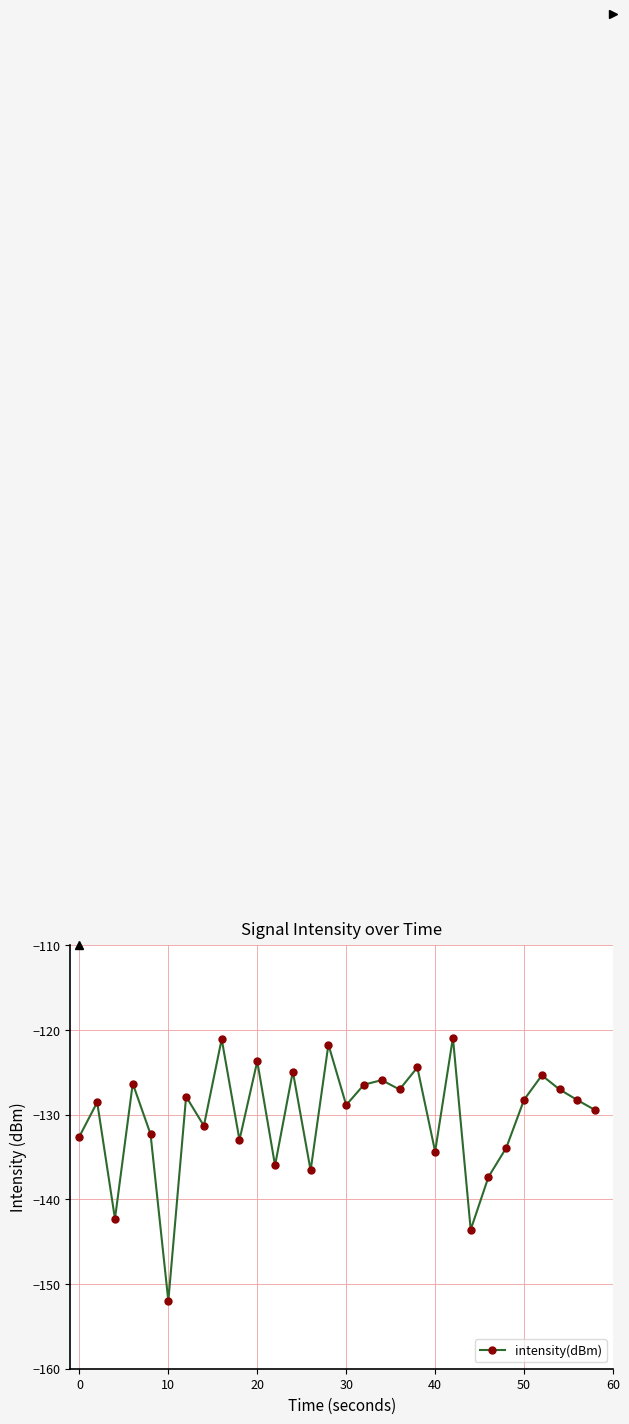

What is the maximum value shown in the chart?

-120.9